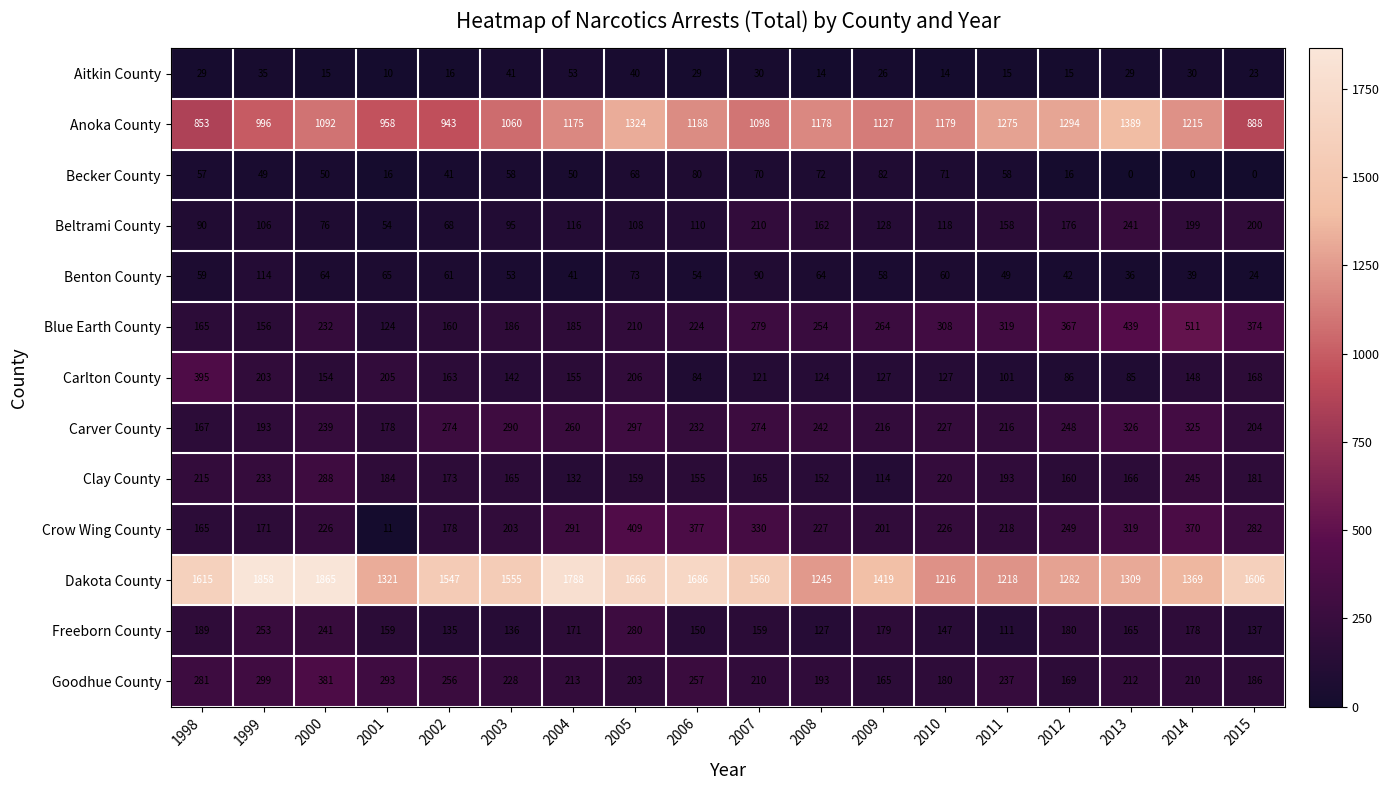

What is the difference between the Benton County values at 2000 and 2005?

9